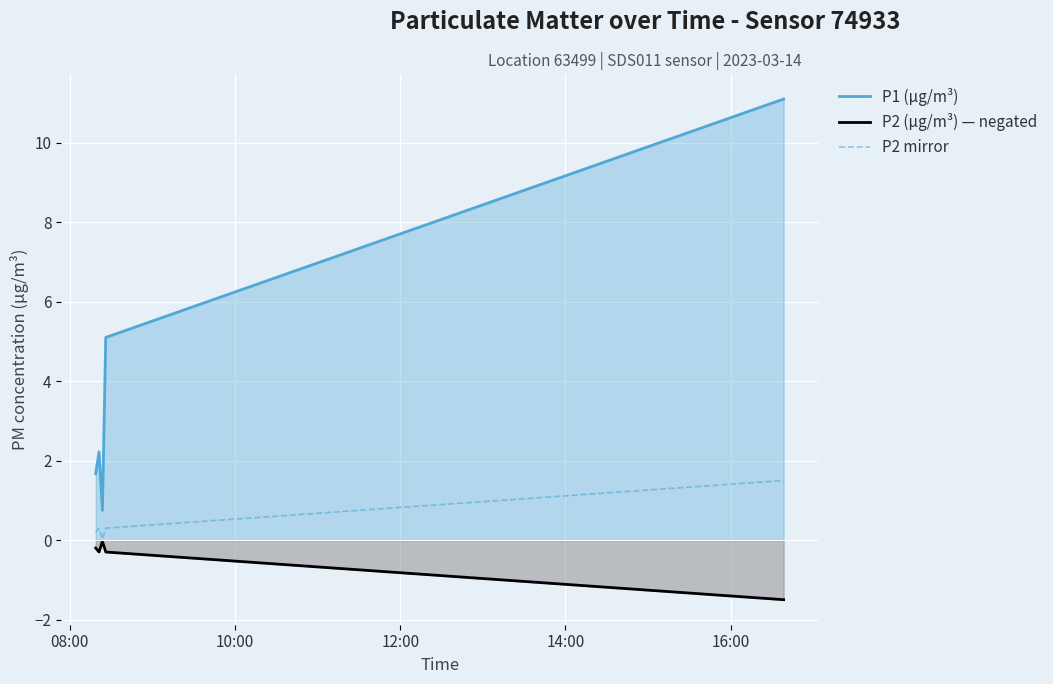

True or false: P2 mirror and P1 (µg/m³) intersect in this chart.

False